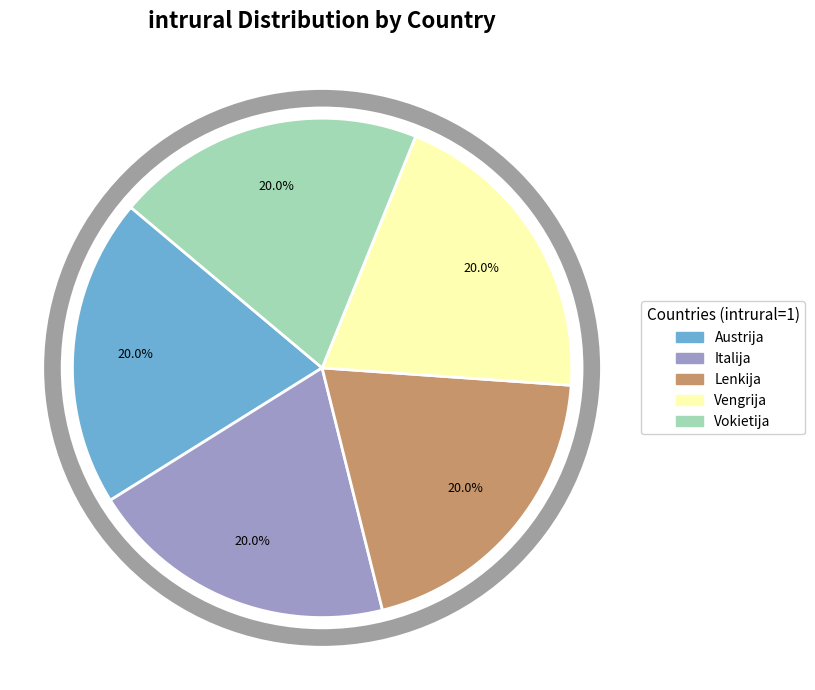

Does any single category account for the majority?

No